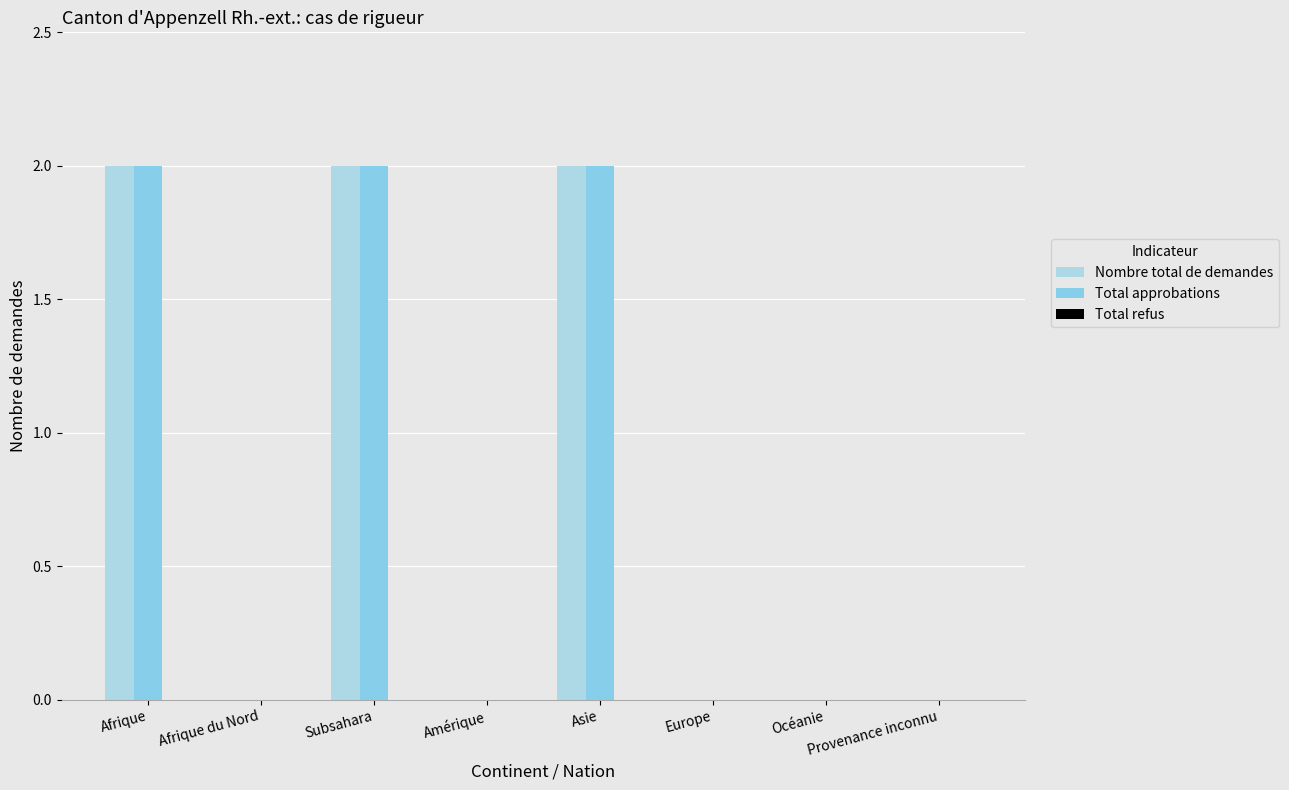

How many distinct data groups are displayed?

2